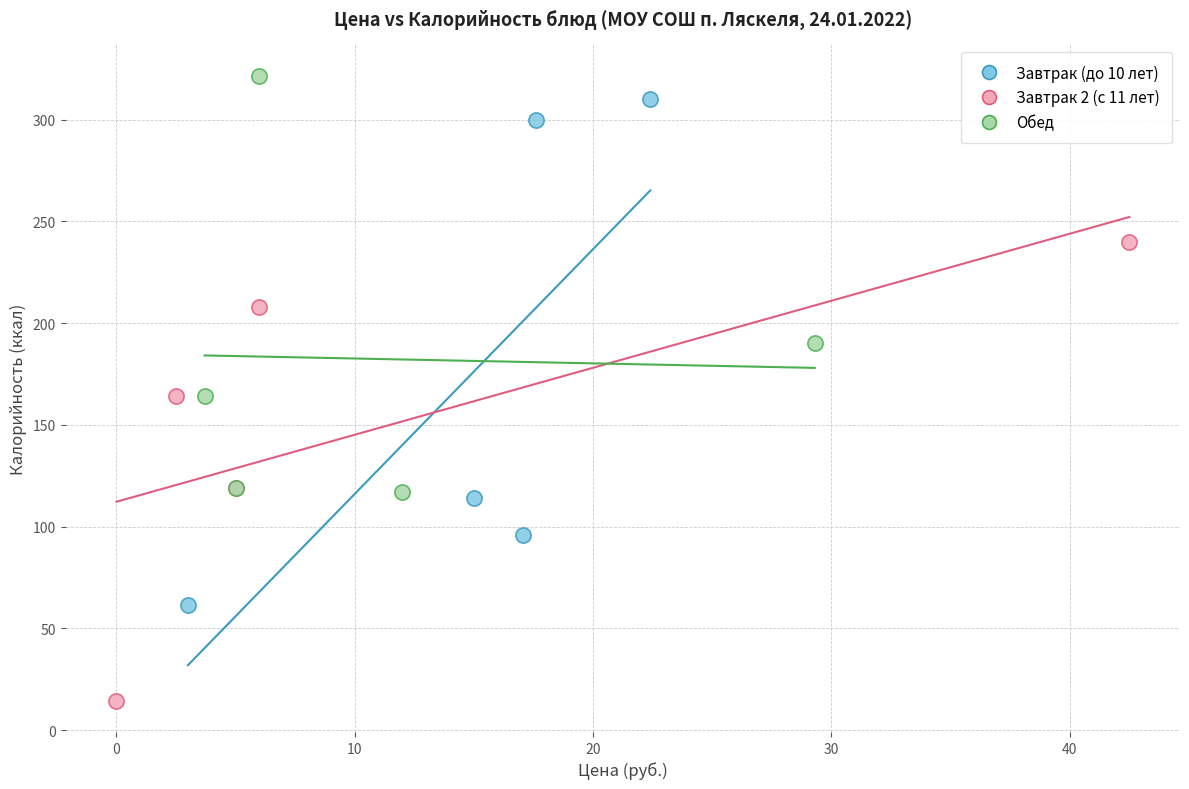

Which series contains the highest Y value?

Обед